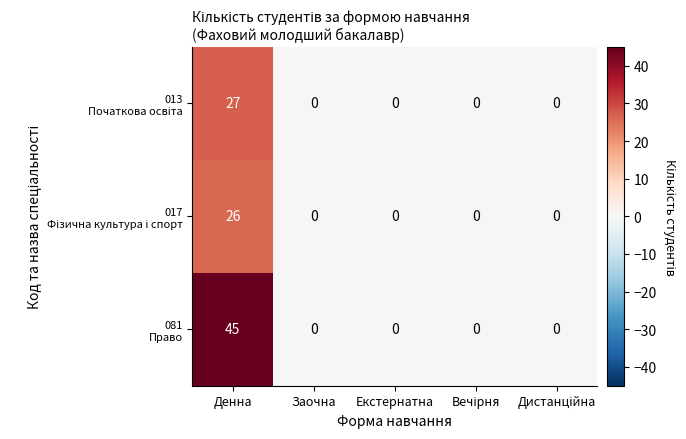

Which category has the highest value across all series?

Денна